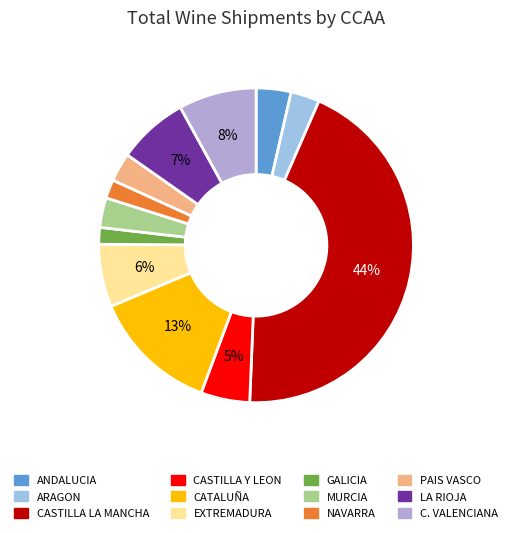

To the nearest percent, what portion does ARAGON represent?

3%